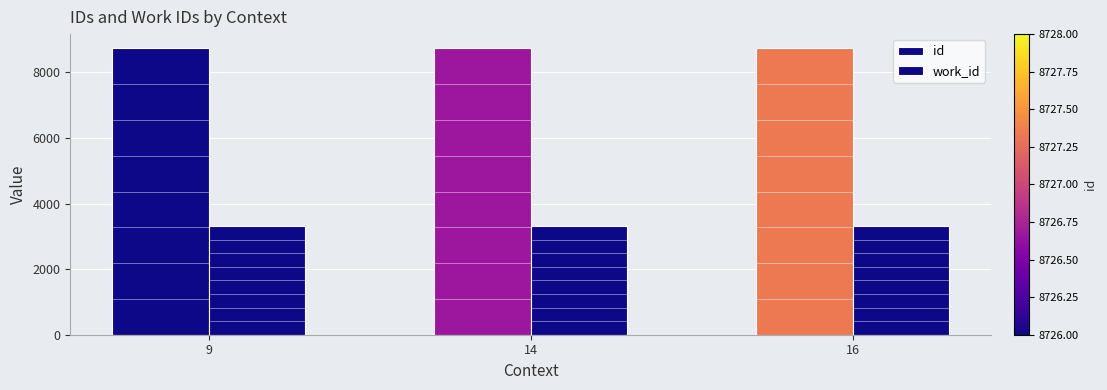

Is the value of work_id at 9 greater than the value of id at 14?

No